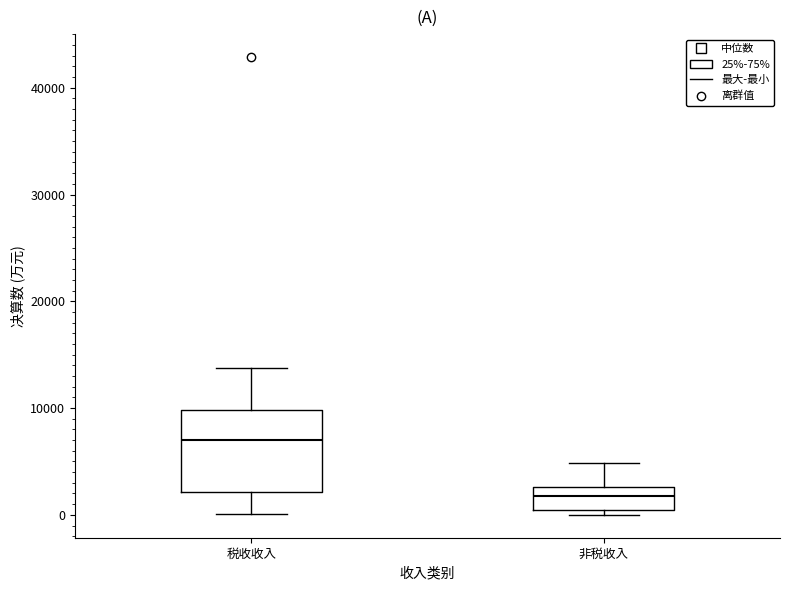

Reading left to right, transcribe this box plot: for each box, give where its median line is, the range the box spans, and where its two whiskers end, as read against the y-axis. The values are not printed on the chart, so give them approximately, as read against the axis.

税收收入: median 7000, box 2000 to 10000, whiskers 0 to 14000
非税收入: median 2000, box 0 to 3000, whiskers 0 (just below the box's lower edge) to 5000